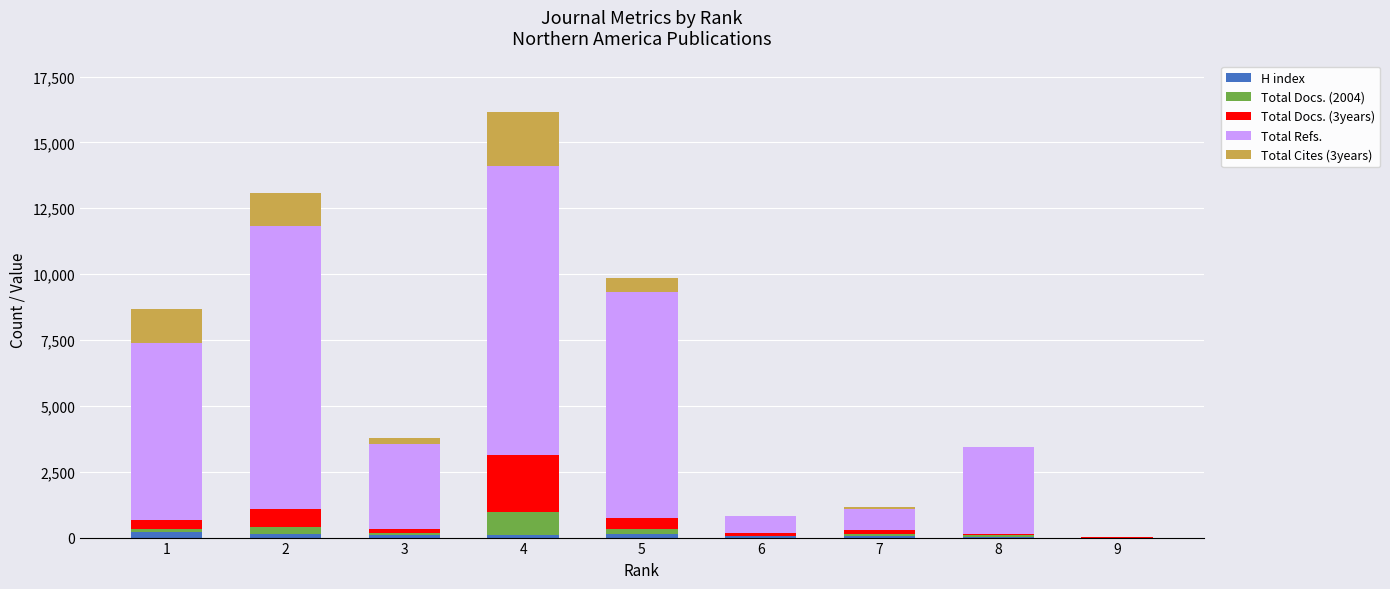

At which category is the sum across all series the highest?

4